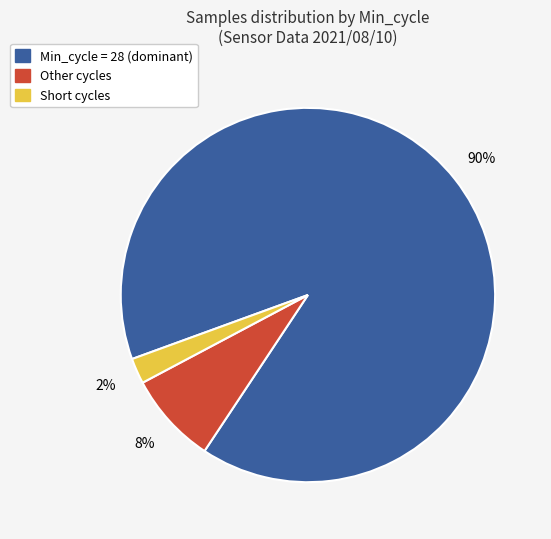

To the nearest percent, what is the average slice percentage?

33%